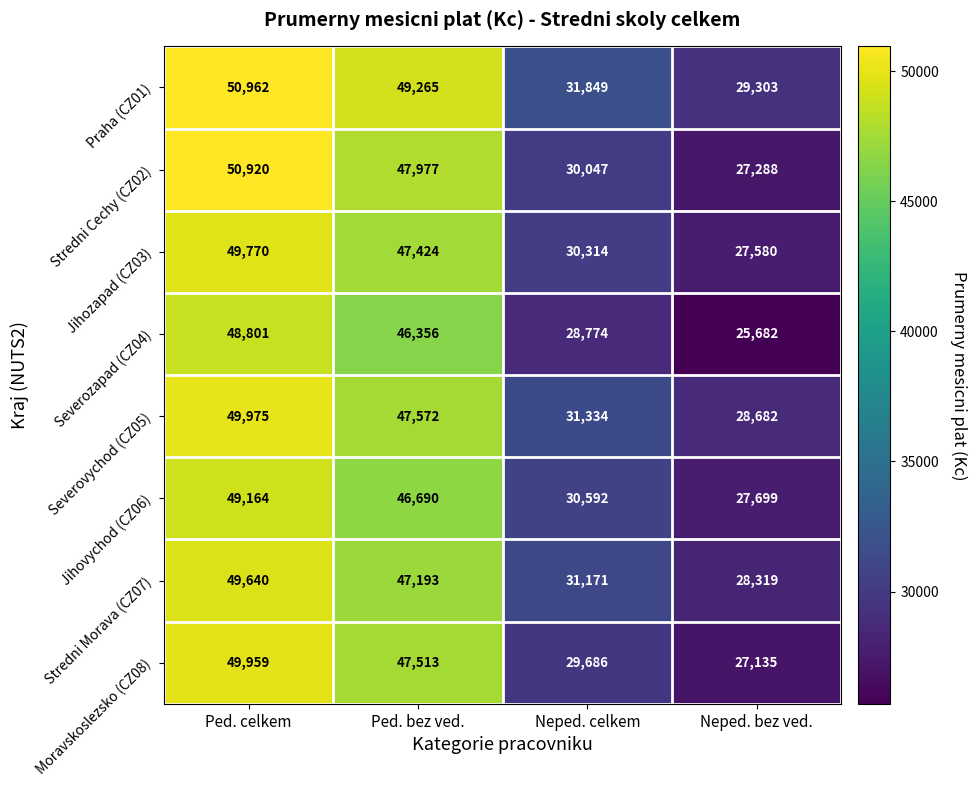

What is the difference between the highest and lowest values at Neped. celkem?

3075